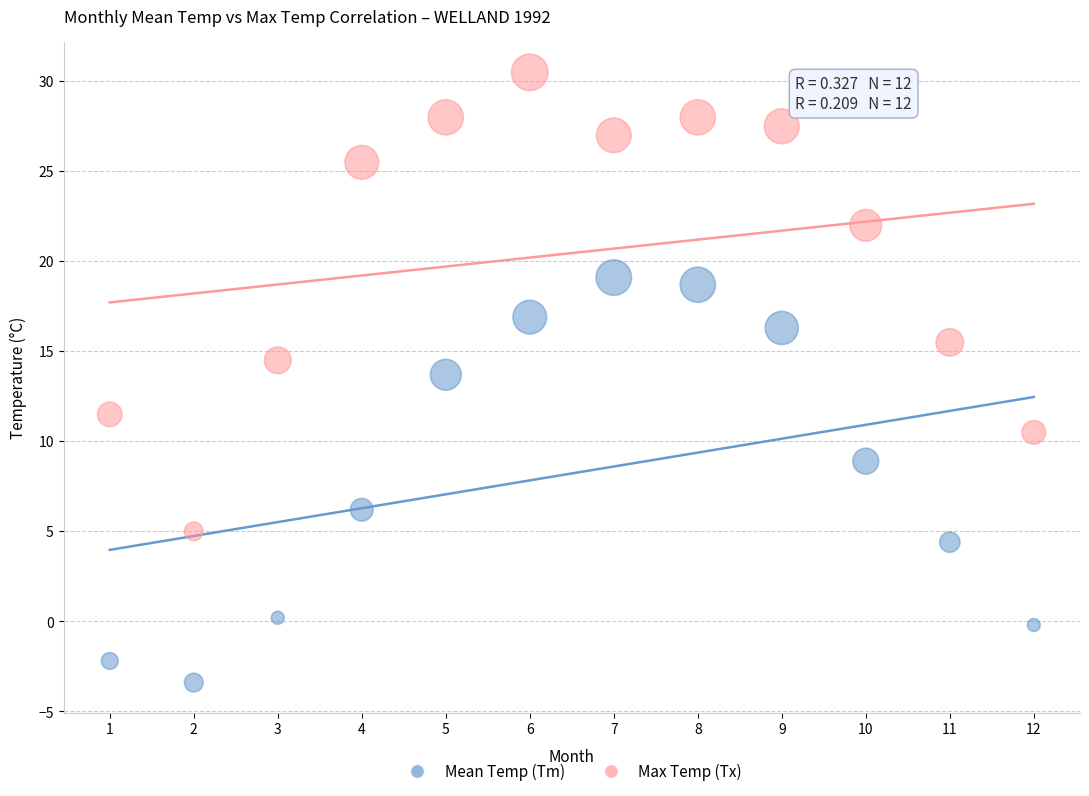

Across all series, what Y value is closest to 13?

13.7